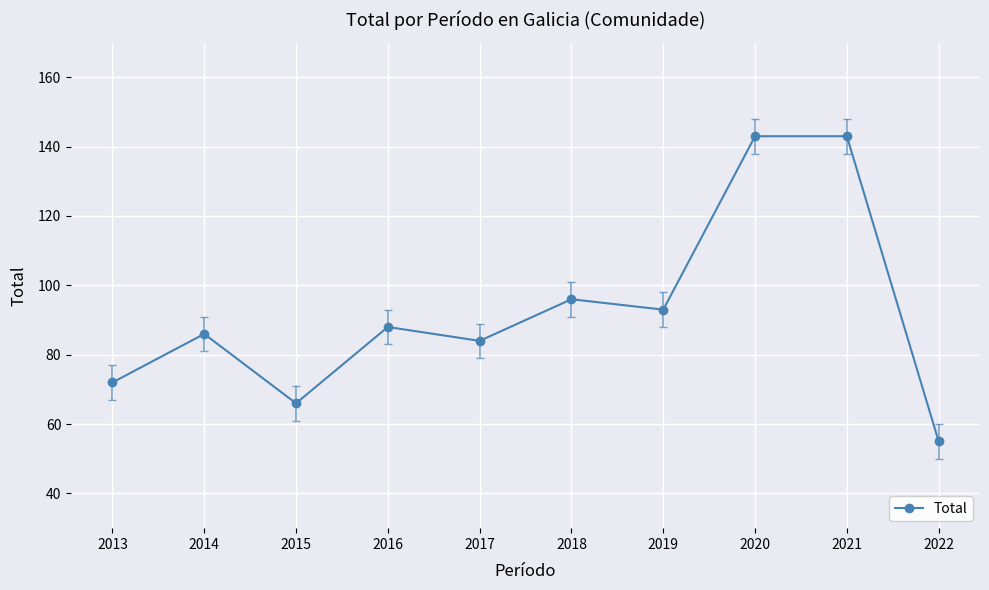

Reading right to left, transcribe all the data shown in this chart.

2022=55	2021=143	2020=143	2019=93	2018=96	2017=84	2016=88	2015=66	2014=86	2013=72